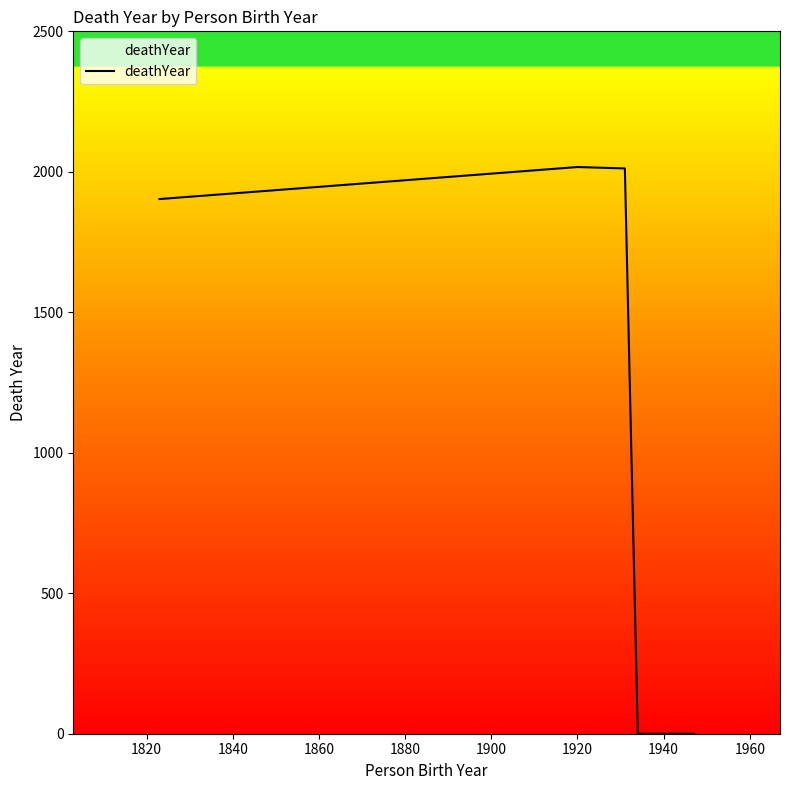

True or false: the data has more than 0 interior local peaks.

True